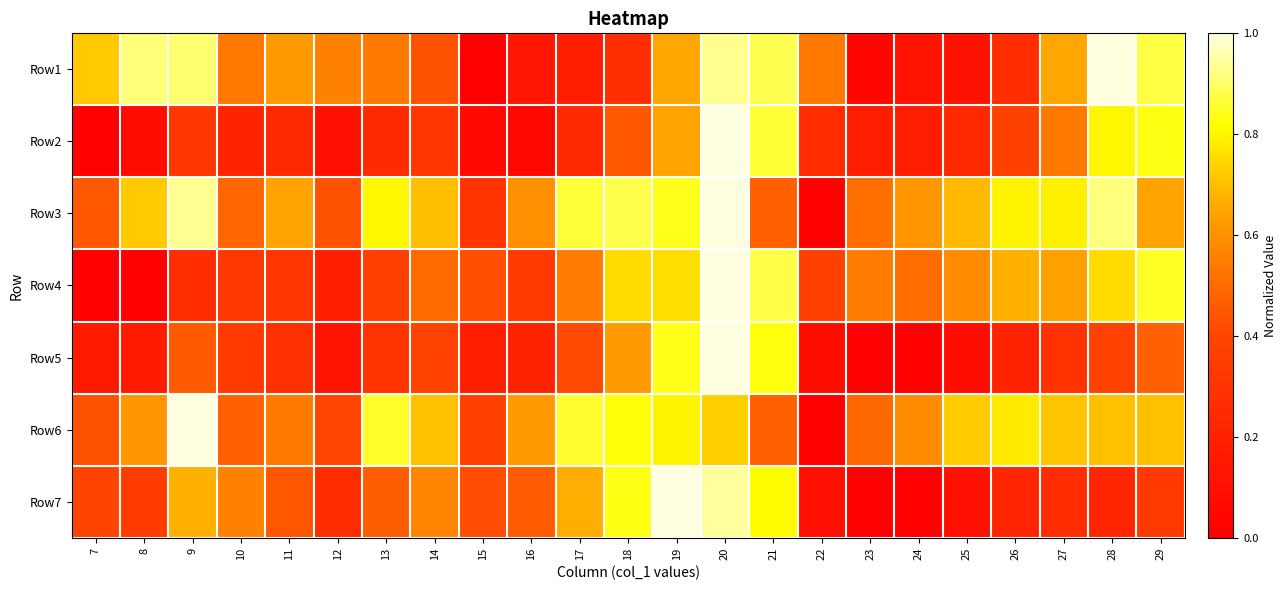

Reading left to right, extract all data points from this chart.

Row1: 7=0.7	8=0.9	9=0.9	10=0.5	11=0.6	12=0.6	13=0.5	14=0.4	15=0.0	16=0.1	17=0.2	18=0.3	19=0.7	20=0.9	21=0.9	22=0.5	23=0.0	24=0.1	25=0.1	26=0.3	27=0.7	28=1.0	29=0.9
Row2: 7=0.0	8=0.1	9=0.3	10=0.2	11=0.2	12=0.1	13=0.2	14=0.3	15=0.1	16=0.1	17=0.2	18=0.4	19=0.6	20=1.0	21=0.9	22=0.3	23=0.2	24=0.2	25=0.2	26=0.4	27=0.5	28=0.8	29=0.8
Row3: 7=0.5	8=0.7	9=0.9	10=0.5	11=0.6	12=0.4	13=0.8	14=0.7	15=0.3	16=0.6	17=0.9	18=0.9	19=0.8	20=1.0	21=0.5	22=0.0	23=0.5	24=0.6	25=0.7	26=0.8	27=0.8	28=0.9	29=0.6
Row4: 7=0.0	8=0.0	9=0.3	10=0.3	11=0.3	12=0.2	13=0.4	14=0.5	15=0.4	16=0.3	17=0.5	18=0.8	19=0.8	20=1.0	21=0.9	22=0.4	23=0.5	24=0.5	25=0.6	26=0.7	27=0.6	28=0.8	29=0.9
Row5: 7=0.1	8=0.2	9=0.5	10=0.3	11=0.3	12=0.1	13=0.3	14=0.4	15=0.2	16=0.2	17=0.4	18=0.6	19=0.8	20=1.0	21=0.8	22=0.1	23=0.0	24=0.0	25=0.1	26=0.2	27=0.3	28=0.4	29=0.5
Row6: 7=0.4	8=0.6	9=1.0	10=0.5	11=0.5	12=0.4	13=0.9	14=0.7	15=0.4	16=0.6	17=0.9	18=0.8	19=0.8	20=0.7	21=0.5	22=0.0	23=0.5	24=0.6	25=0.7	26=0.8	27=0.7	28=0.7	29=0.7
Row7: 7=0.4	8=0.3	9=0.7	10=0.6	11=0.4	12=0.3	13=0.5	14=0.6	15=0.4	16=0.5	17=0.7	18=0.8	19=1.0	20=0.9	21=0.8	22=0.1	23=0.0	24=0.0	25=0.1	26=0.2	27=0.3	28=0.2	29=0.3